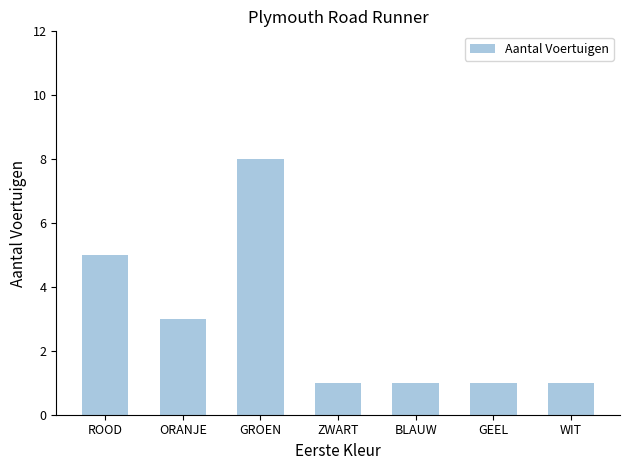

Approximately how many times larger is the value at GEEL compared to WIT?

1.0